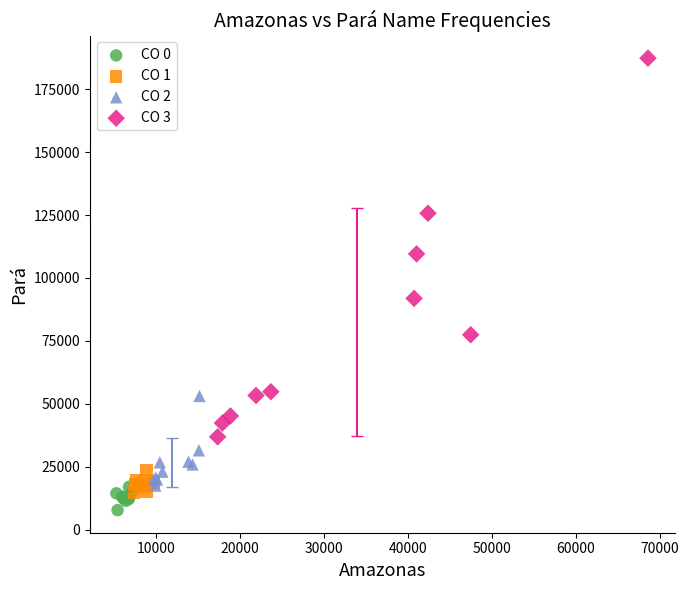

Which series has the widest spread of Y values?

CO 3